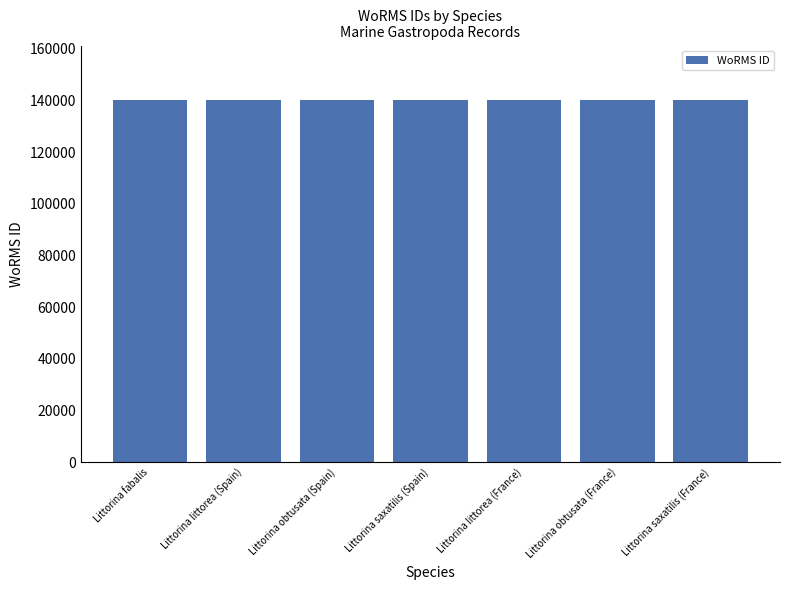

What is the sum of all values?

981839